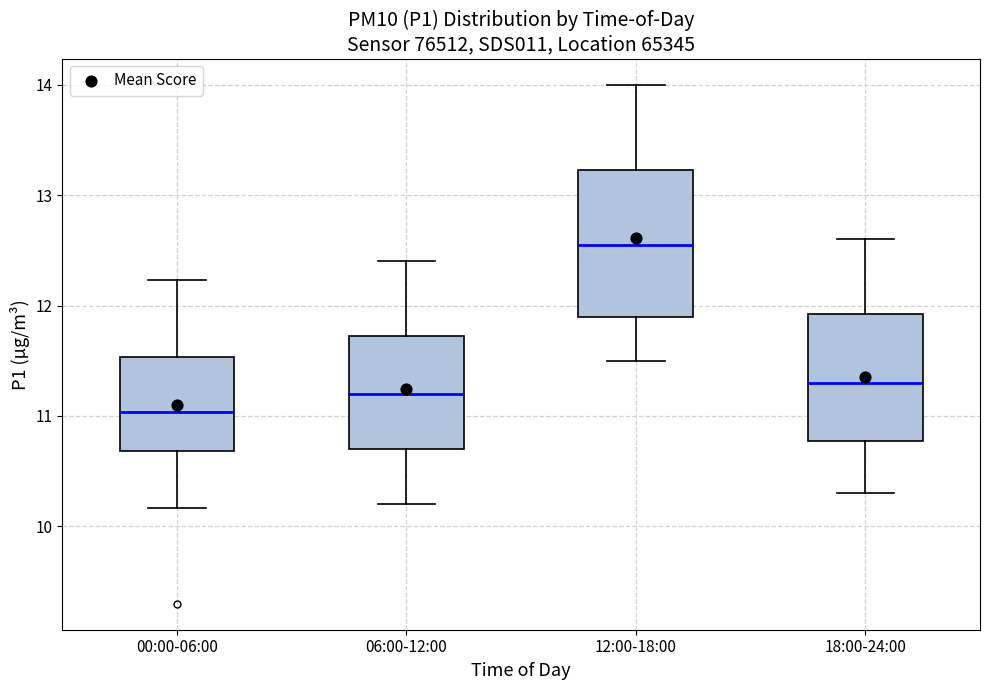

Reading left to right, read every box against the y-axis: the position of its median line, the range the box covers, and the ends of its whiskers. The values are not printed on the chart, so give them approximately, as read against the axis.

00:00-06:00: median 11.0, box 10.7 to 11.5, whiskers 10.2 to 12.2
06:00-12:00: median 11.2, box 10.7 to 11.7, whiskers 10.2 to 12.4
12:00-18:00: median 12.6, box 11.9 to 13.2, whiskers 11.5 to 14.0
18:00-24:00: median 11.3, box 10.8 to 11.9, whiskers 10.3 to 12.6